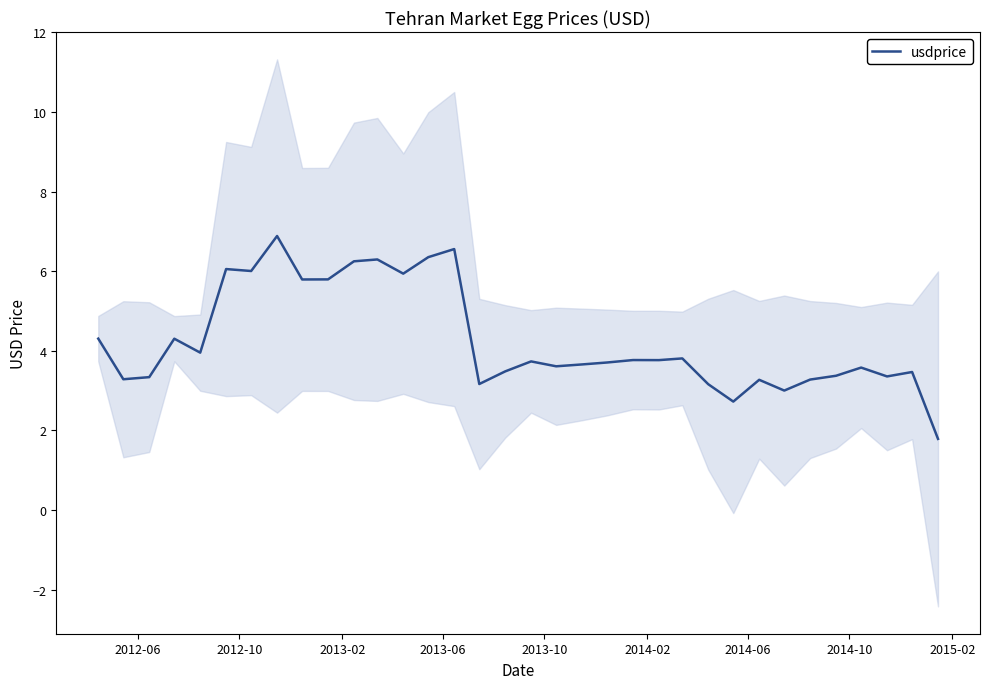

What is the highest value of the usdprice series?

6.9